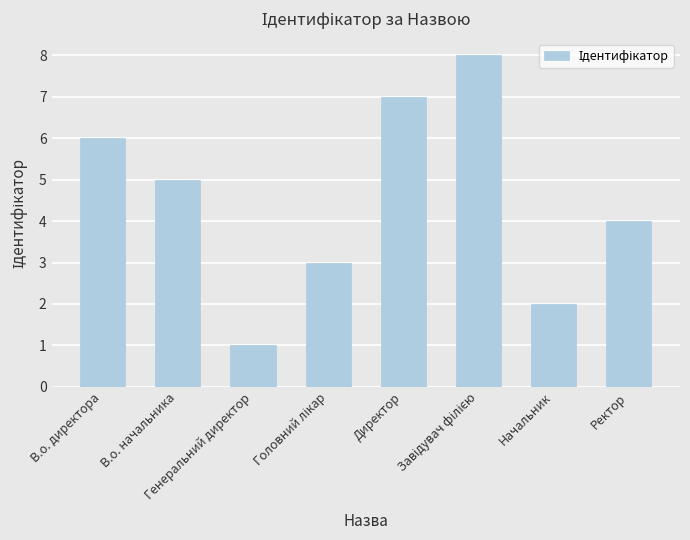

What is the difference between the second highest and second lowest values?

5